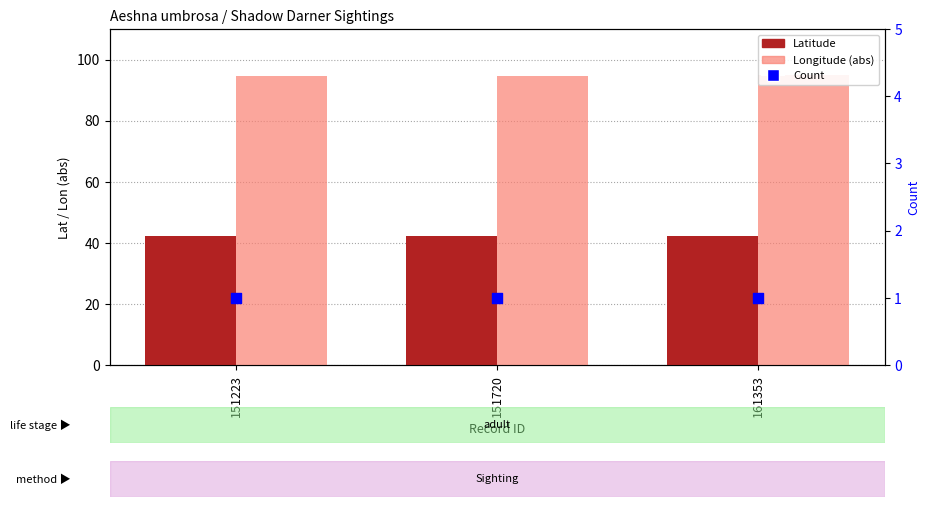

What is the total value across all series at 161353?

138.1